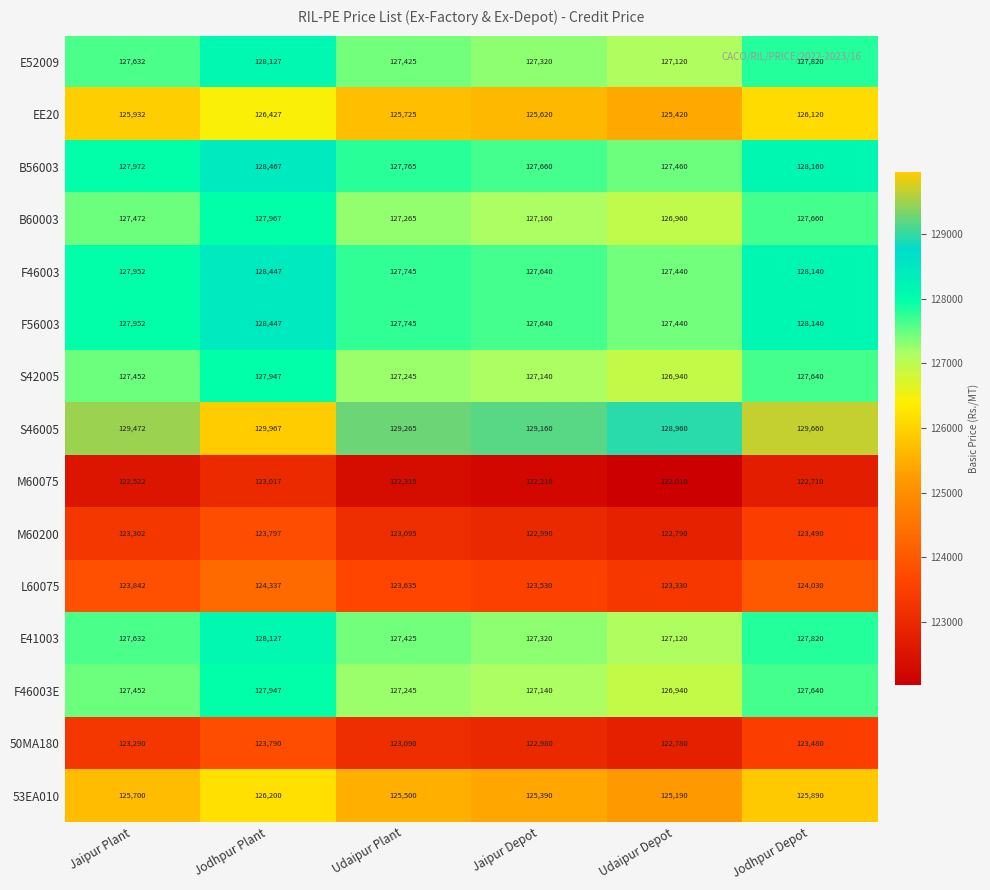

True or false: E41003 has a value of 127425 at Udaipur Plant.

True